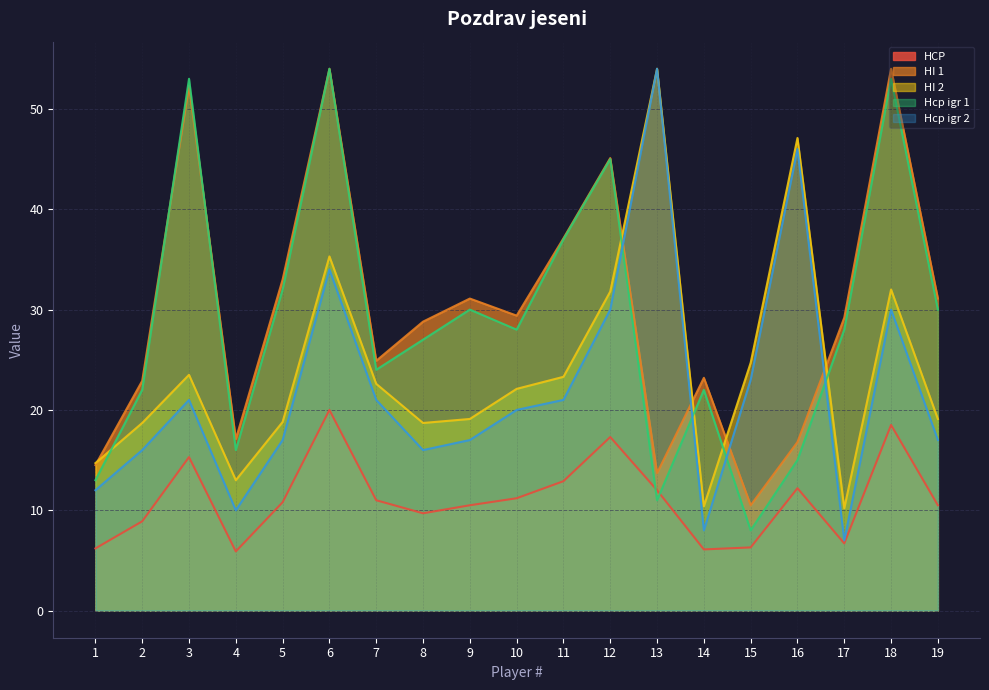

How many times do Hcp igr 2 and Hcp igr 1 cross each other?

4